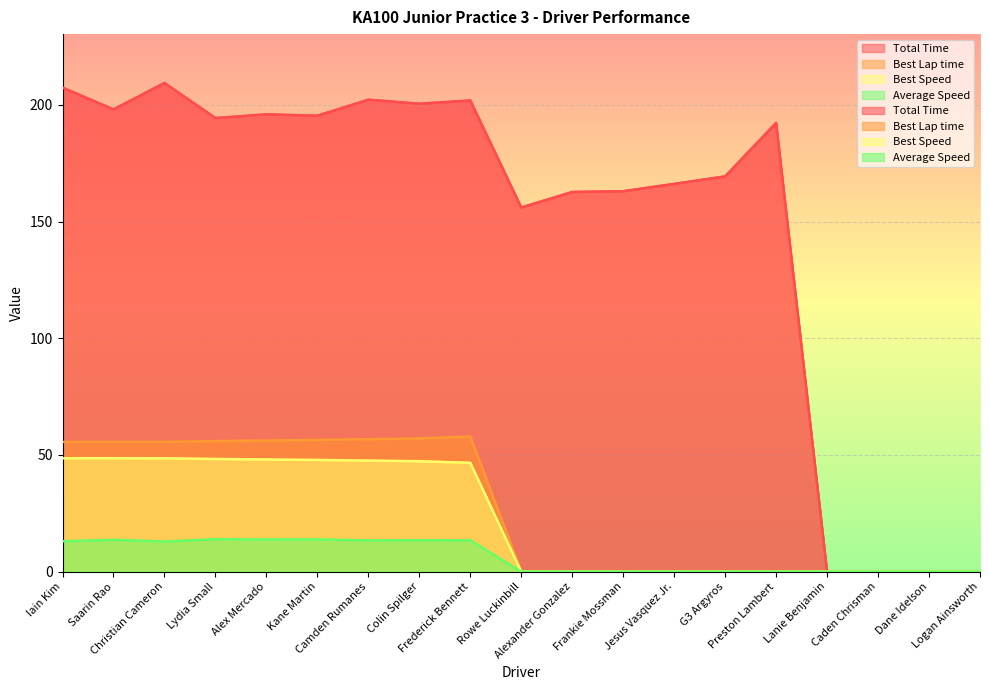

Which series changed the most between Christian Cameron and Alex Mercado?

Total Time